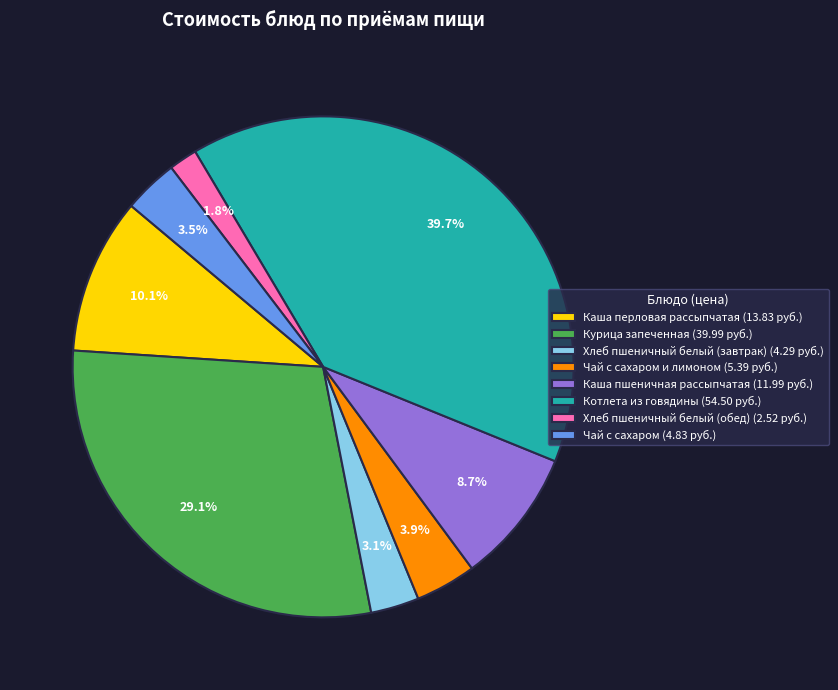

Does Курица запеченная (39.99 руб.) represent more than half of the total?

No